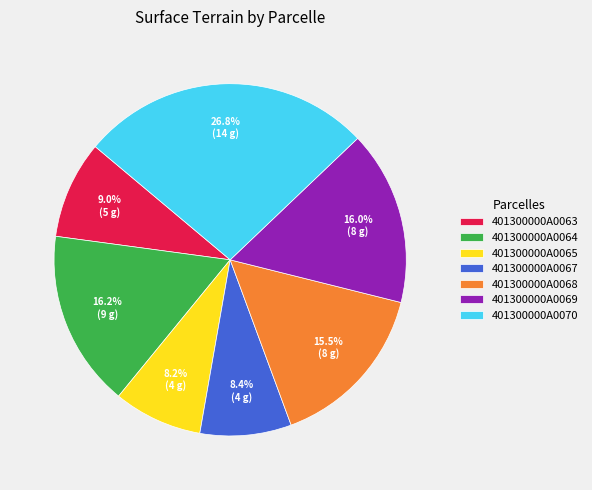

What percentage is NOT represented by 401300000A0063?

91.0%